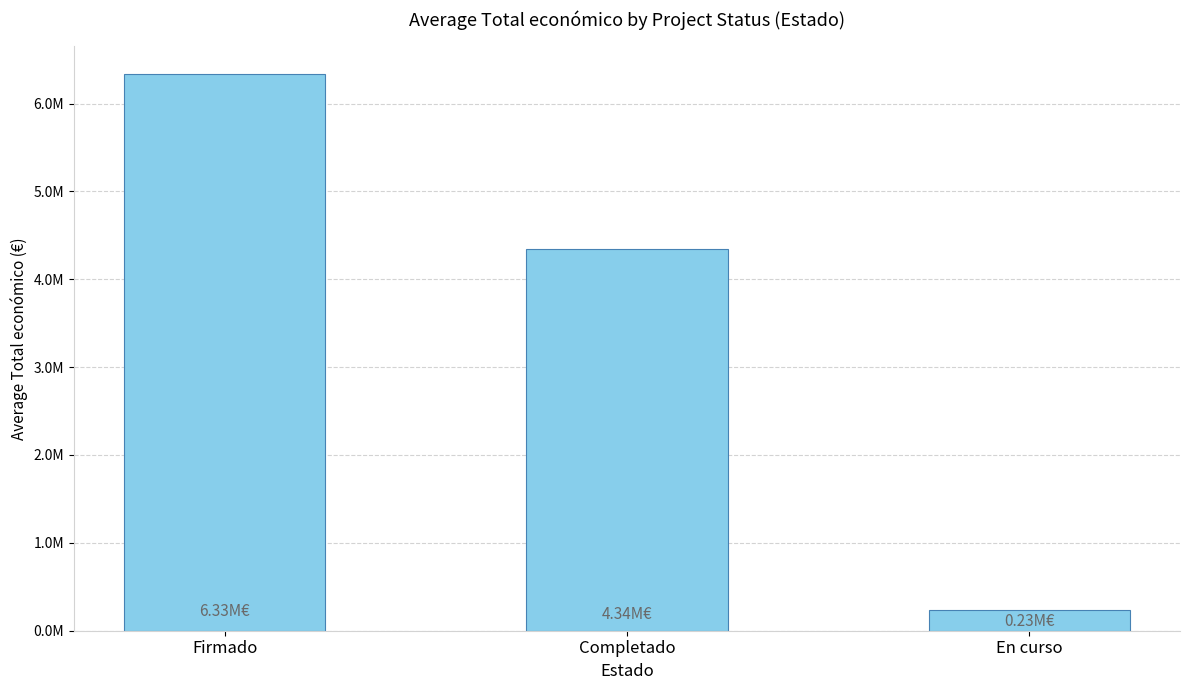

Where does the data first go above 4339428?

Firmado